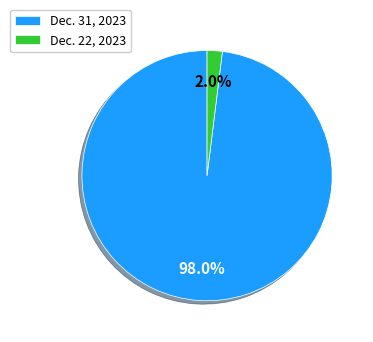

What is the smallest slice in the pie chart?

Dec. 22, 2023